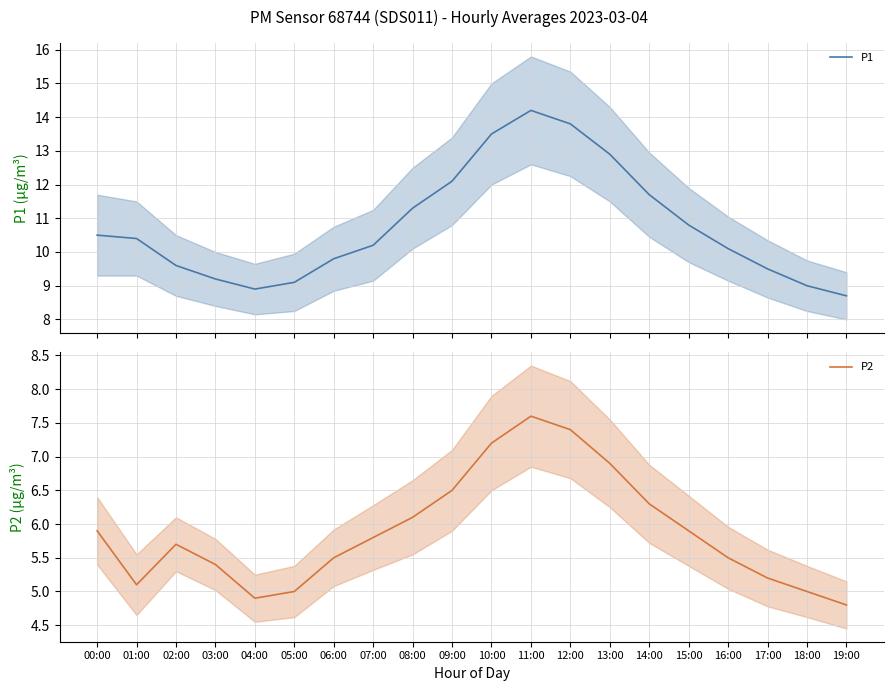

Where is P2 nearest to the value 6?

00:00